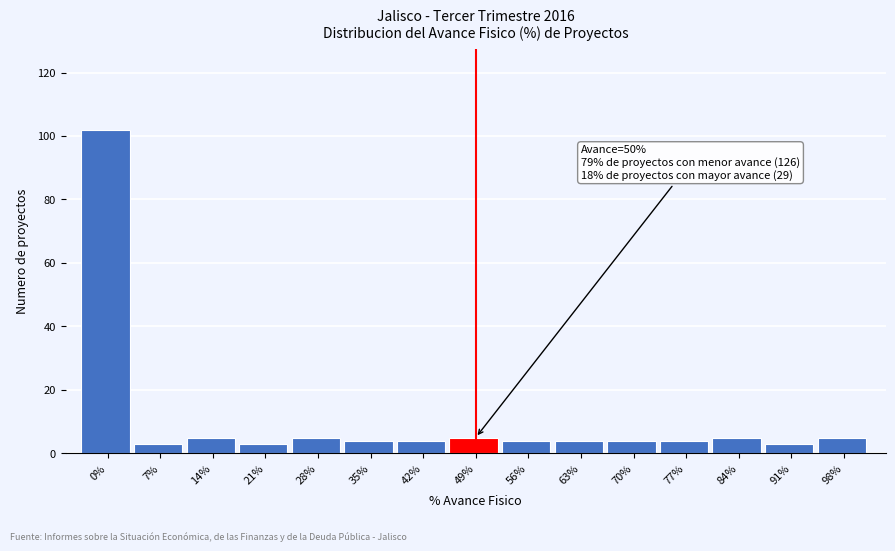

Reading left to right, extract all data points from this chart.

0%=102	7%=3	14%=5	21%=3	28%=5	35%=4	42%=4	49%=5	56%=4	63%=4	70%=4	77%=4	84%=5	91%=3	98%=5